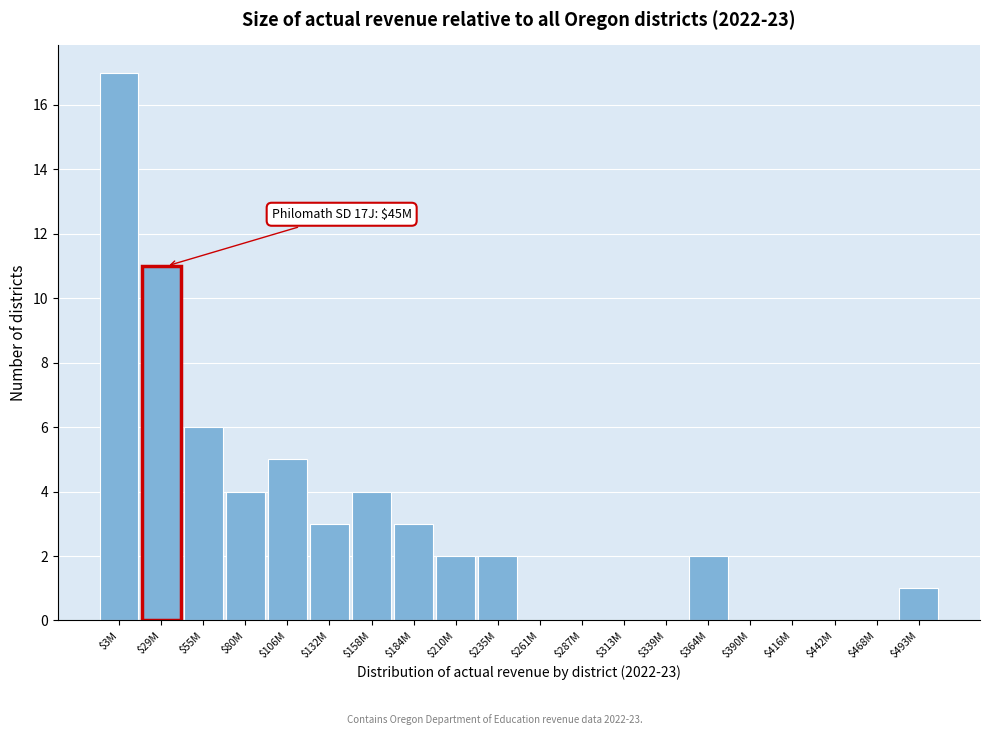

Which category has the highest value across all series?

$3M